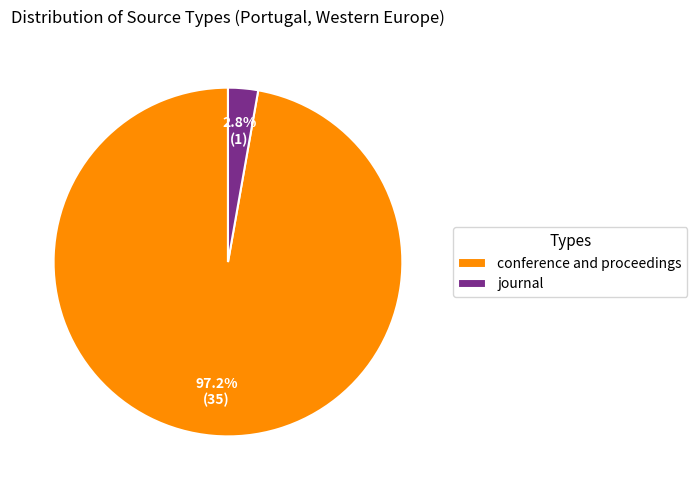

True or false: conference and proceedings accounts for 97% of the total.

True